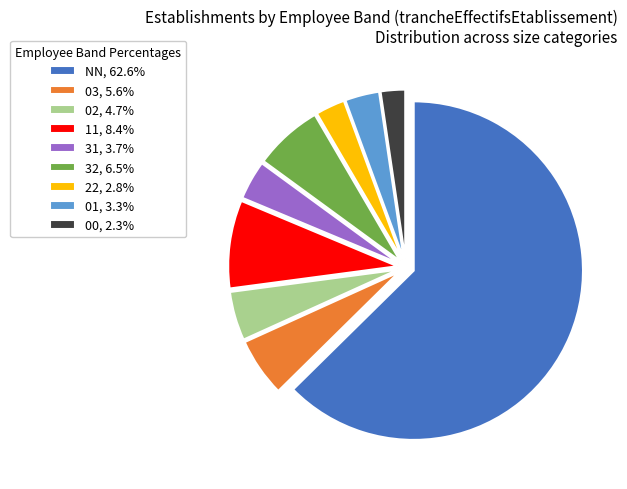

How many segments does this pie chart have?

9